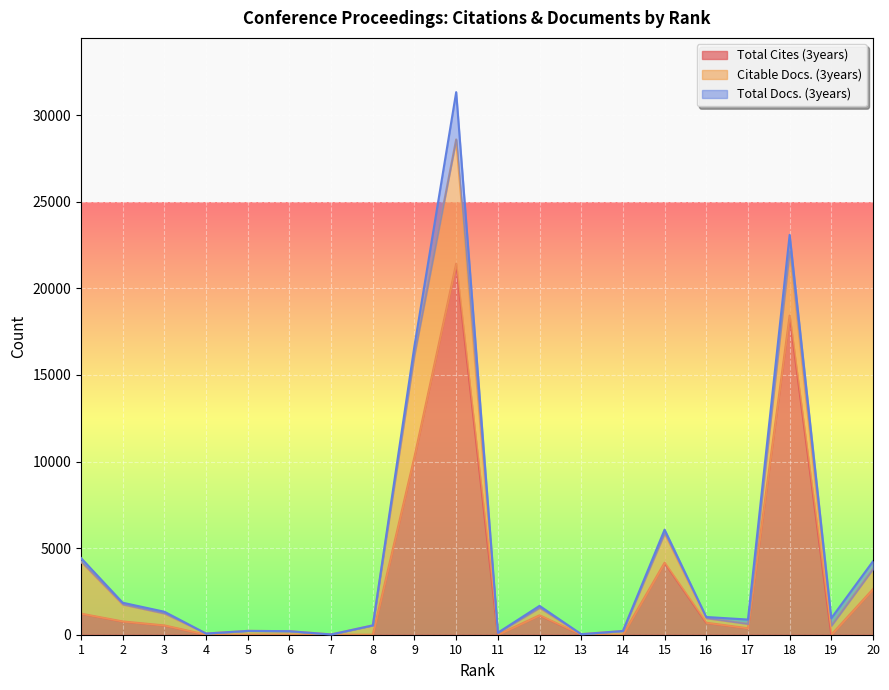

Rank the categories by Citable Docs. (3years) value from highest to lowest.

10, 9, 18, 1, 15, 20, 2, 3, 8, 19, 12, 16, 17, 5, 14, 6, 11, 4, 13, 7